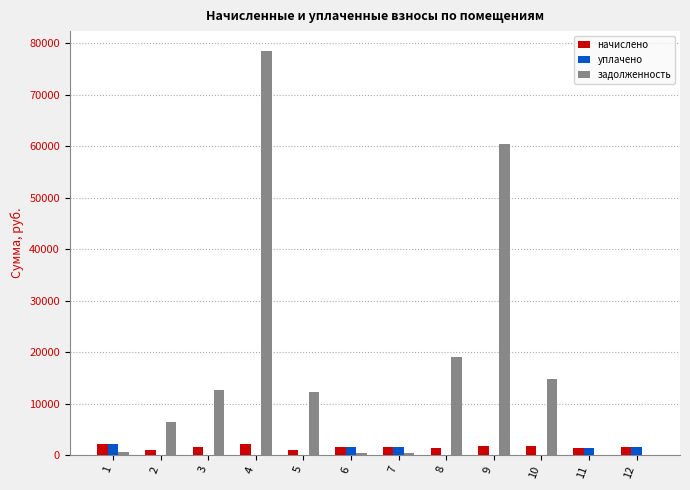

Are the bars grouped side by side (vs. stacked)?

Yes